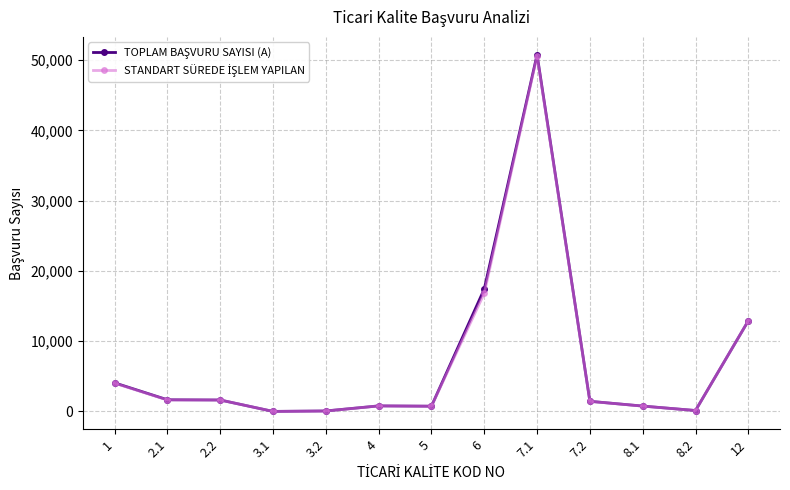

Which category has the highest value across all series?

7.1